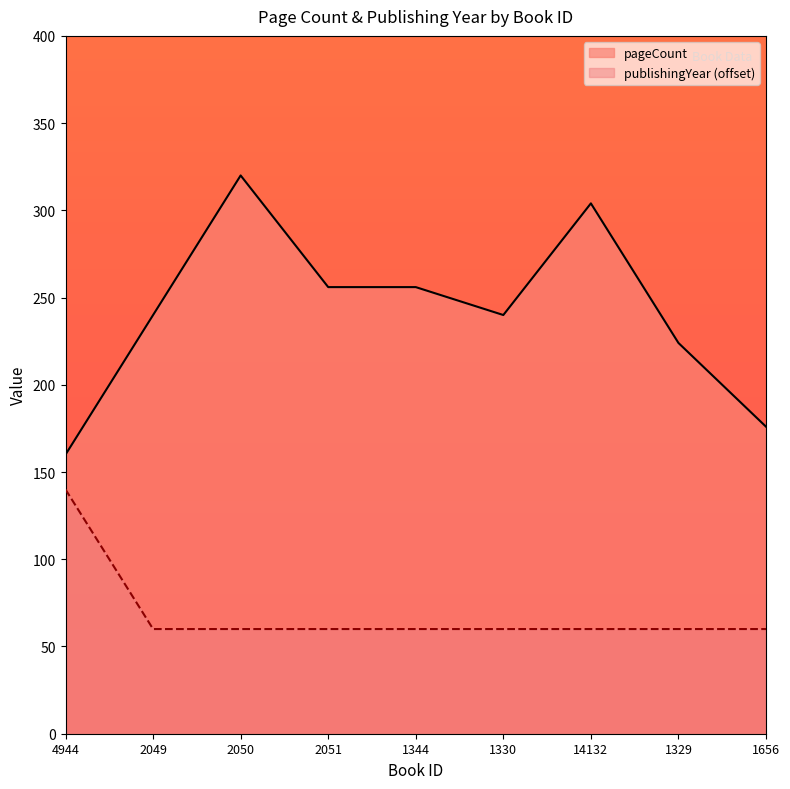

Count the number of data series in this chart.

2